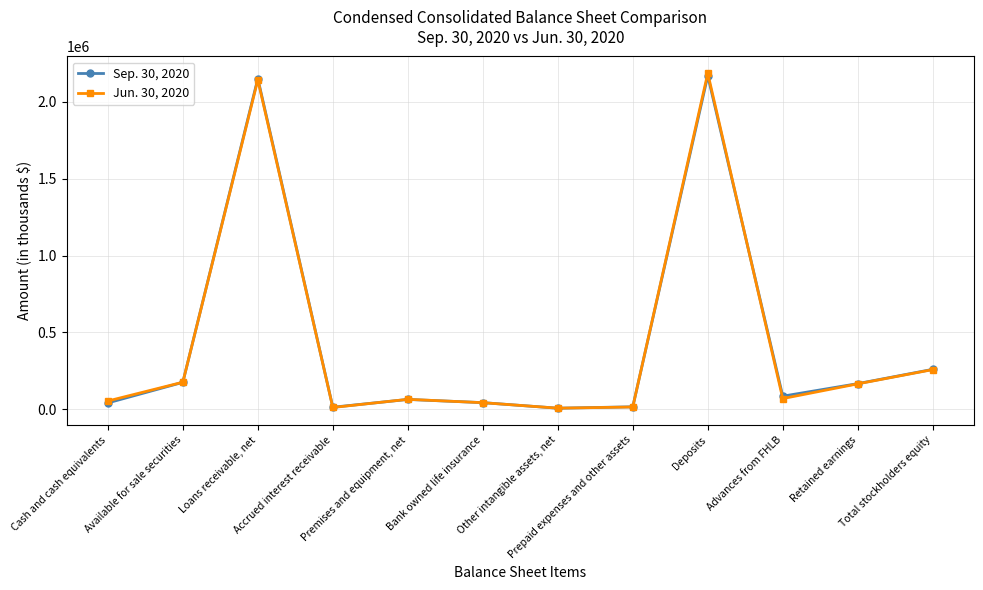

What is the difference between the Jun. 30, 2020 values at Prepaid expenses and other assets and Deposits?

2169489